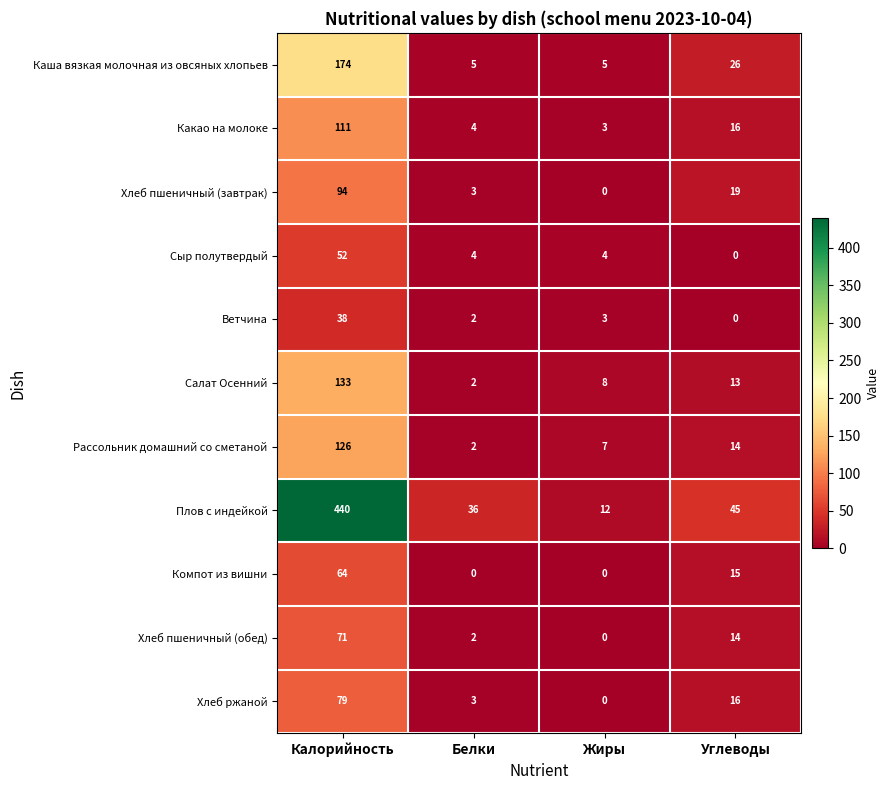

Which series has the largest total across all categories?

Плов с индейкой